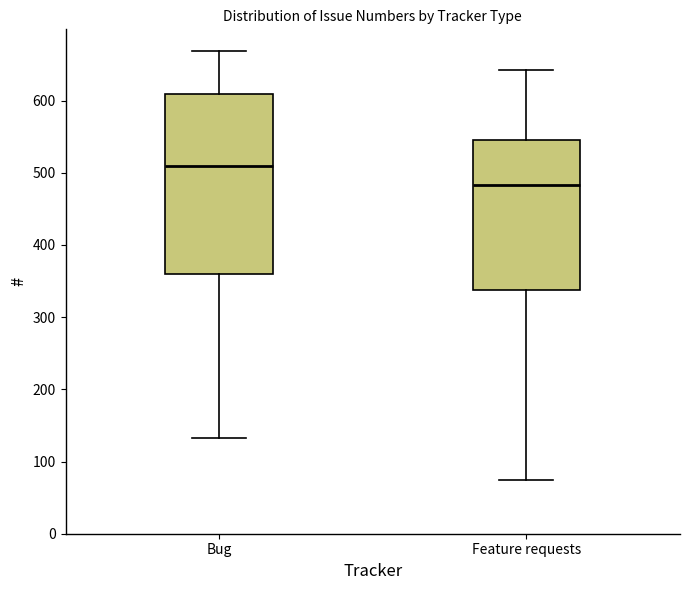

Reading left to right, read every box against the y-axis: the position of its median line, the range the box covers, and the ends of its whiskers. The values are not printed on the chart, so give them approximately, as read against the axis.

Bug: median 510, box 360 to 610, whiskers 130 to 670
Feature requests: median 480, box 340 to 550, whiskers 80 to 640